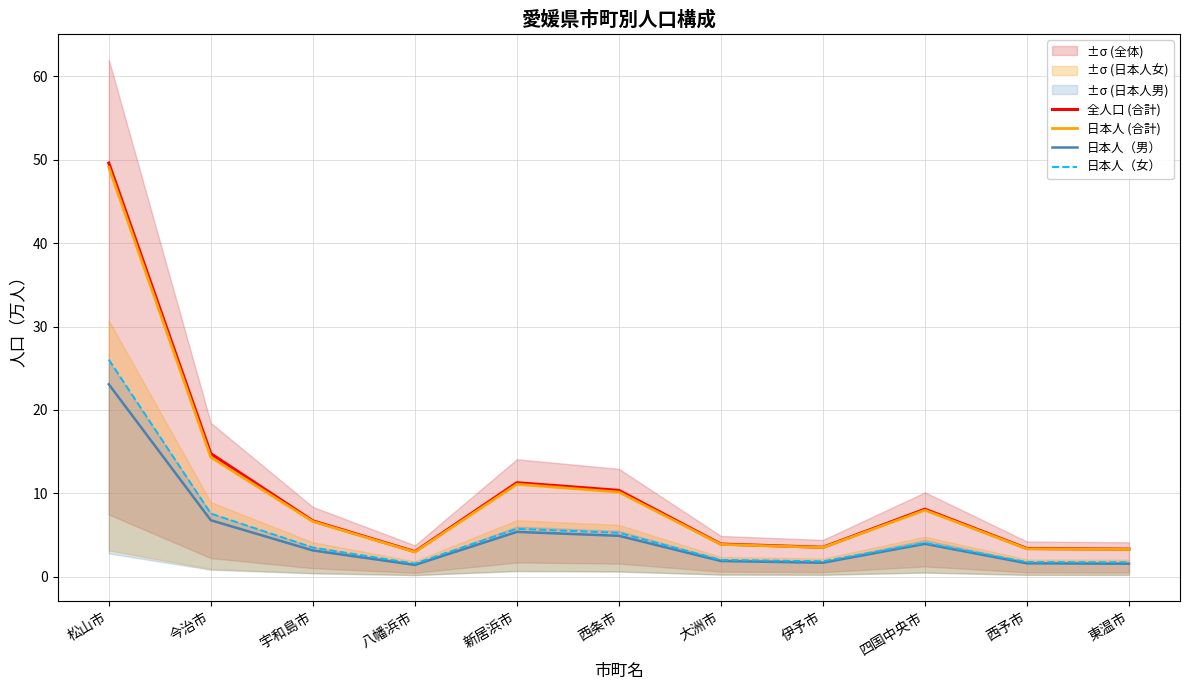

How many distinct data groups are displayed?

4